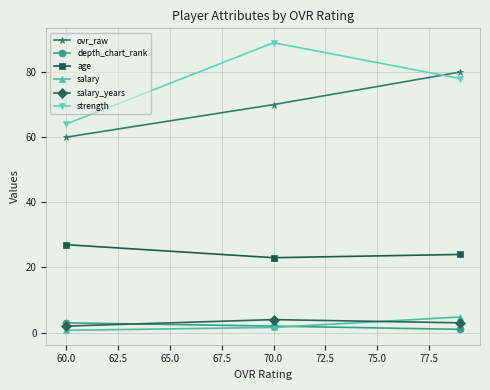

Which series has the largest total across all categories?

strength